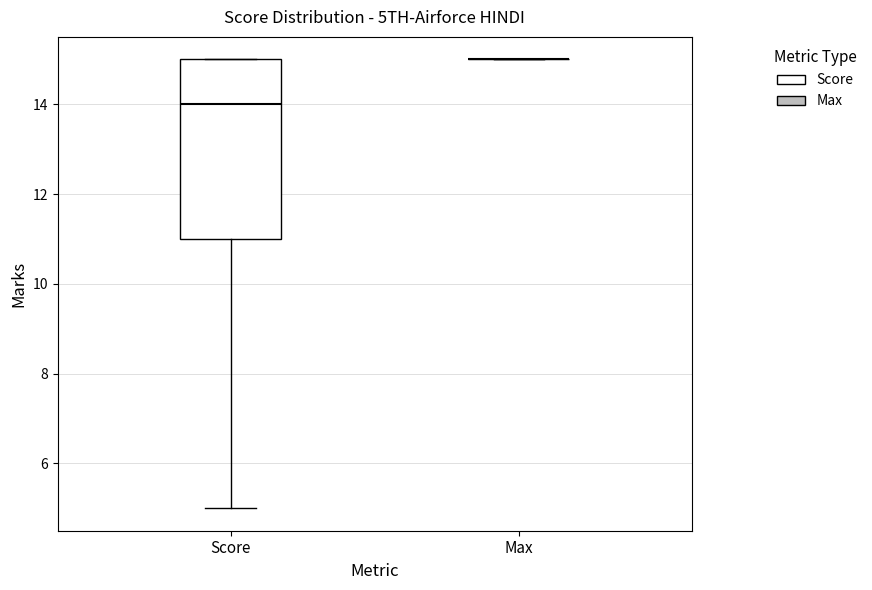

Comparing the boxes themselves (not the whiskers), which one is the tallest?

Score